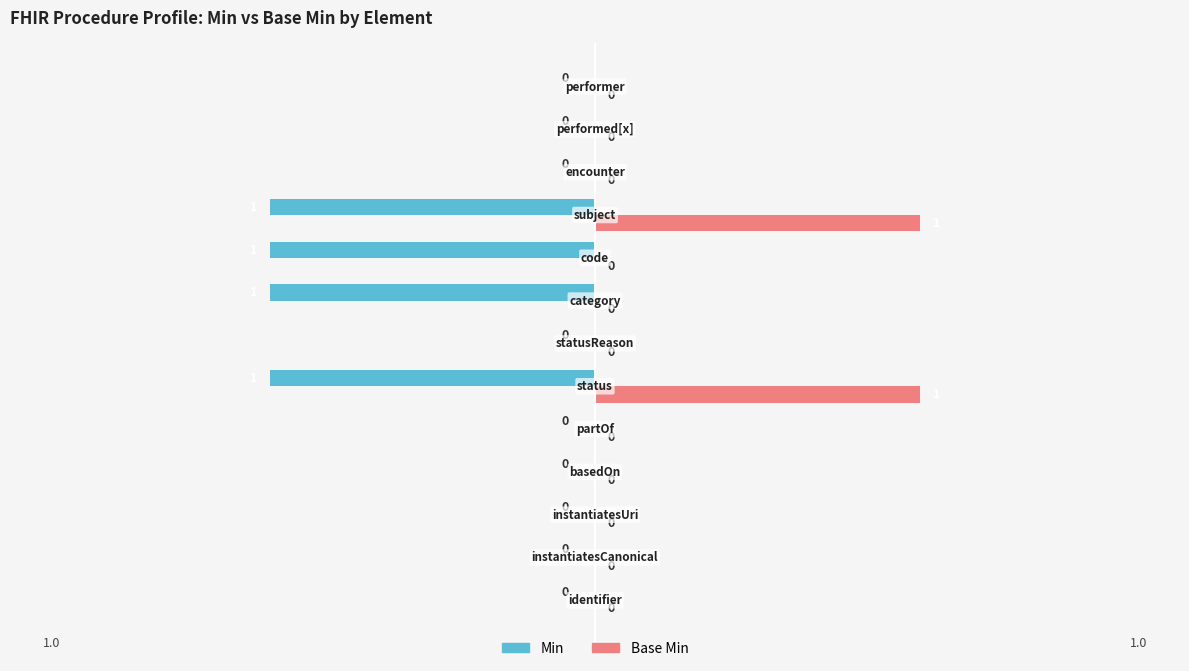

What is the greatest value displayed?

1